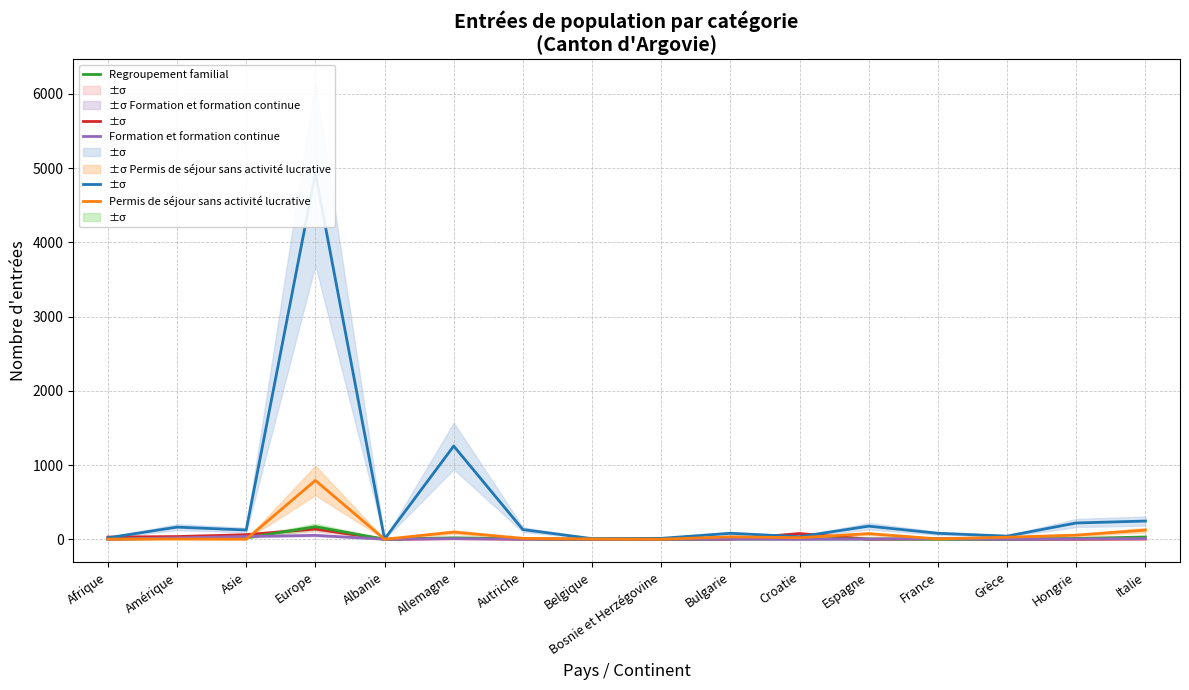

Reading left to right, extract all data points from this chart.

Activité lucrative contingentée: Afrique=29	Amérique=36	Asie=61	Europe=137	Albanie=0	Allemagne=8	Autriche=2	Belgique=0	Bosnie et Herzégovine=2	Bulgarie=0	Croatie=76	Espagne=0	France=4	Grèce=1	Hongrie=0	Italie=3
Activité lucrative non contingentée: Afrique=19	Amérique=163	Asie=124	Europe=4928	Albanie=2	Allemagne=1256	Autriche=130	Belgique=8	Bosnie et Herzégovine=12	Bulgarie=80	Croatie=34	Espagne=176	France=80	Grèce=42	Hongrie=219	Italie=245
Regroupement familial: Afrique=1	Amérique=11	Asie=18	Europe=169	Albanie=0	Allemagne=19	Autriche=5	Belgique=0	Bosnie et Herzégovine=0	Bulgarie=4	Croatie=4	Espagne=4	France=0	Grèce=0	Hongrie=10	Italie=30
Formation et formation continue: Afrique=0	Amérique=18	Asie=37	Europe=52	Albanie=0	Allemagne=7	Autriche=1	Belgique=0	Bosnie et Herzégovine=0	Bulgarie=1	Croatie=0	Espagne=2	France=8	Grèce=0	Hongrie=3	Italie=8
Permis de séjour sans activité lucrative: Afrique=0	Amérique=3	Asie=0	Europe=792	Albanie=0	Allemagne=96	Autriche=12	Belgique=3	Bosnie et Herzégovine=0	Bulgarie=32	Croatie=21	Espagne=75	France=5	Grèce=27	Hongrie=55	Italie=123